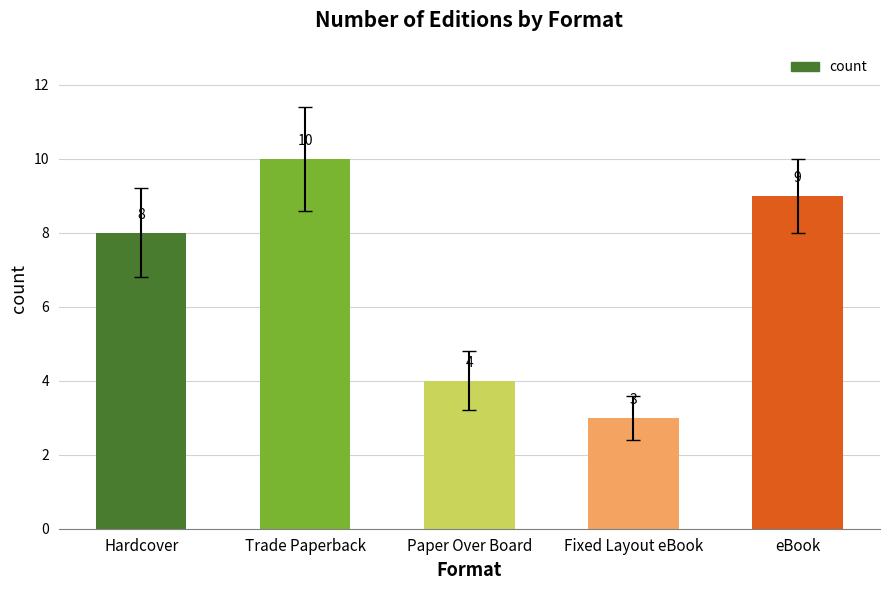

Is it true that the value at Trade Paperback is 3?

False